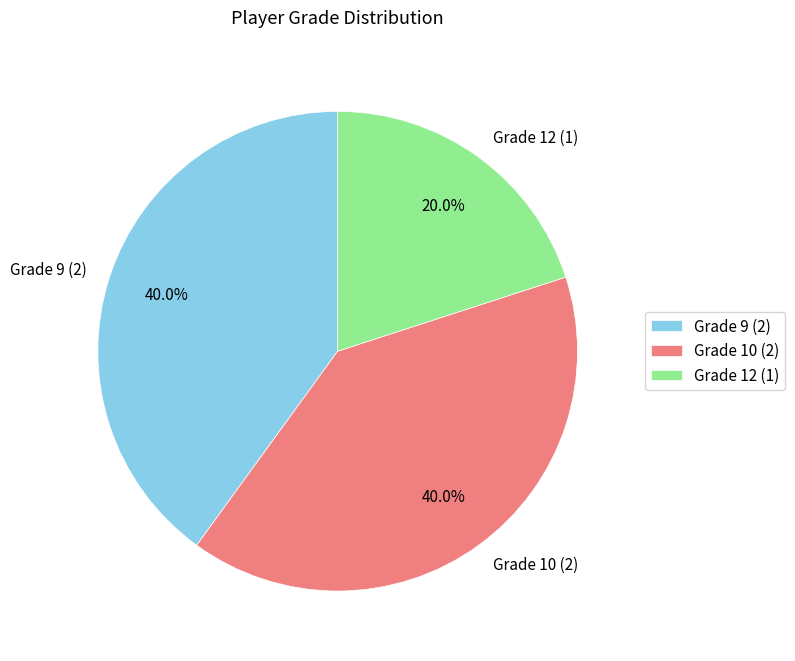

Count the number of slices in the pie.

3